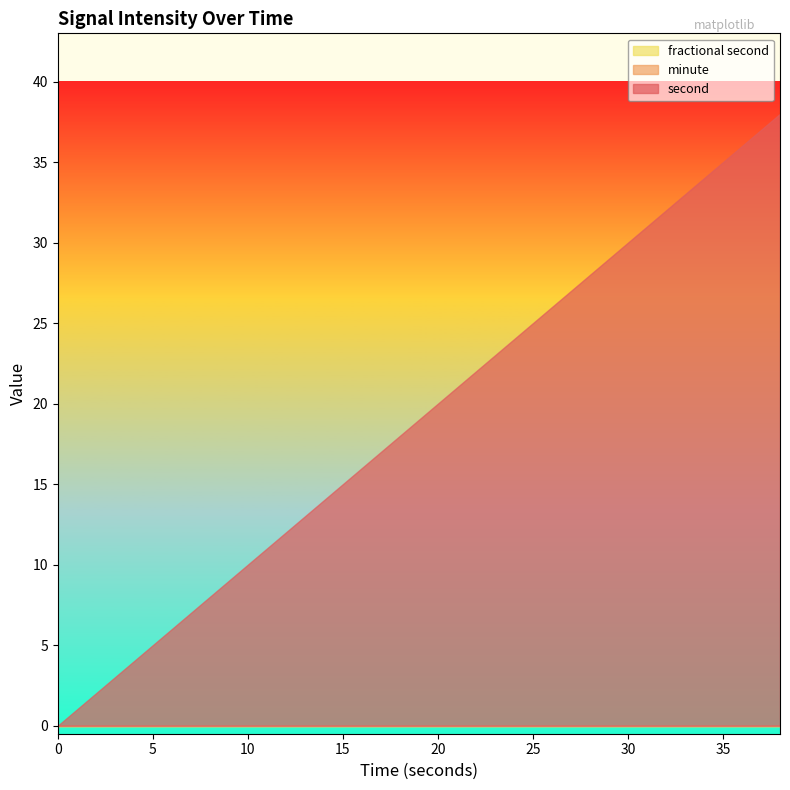

How many lines are shown in the chart?

3